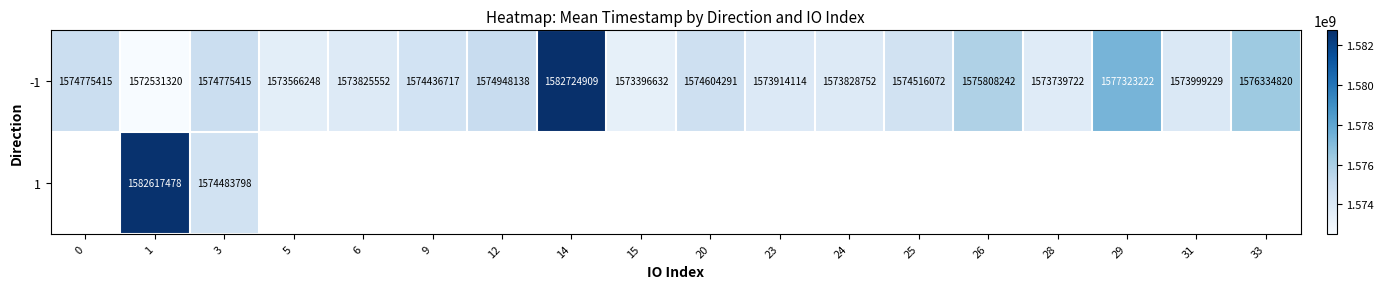

At how many categories does at least one series exceed 1579057261?

2